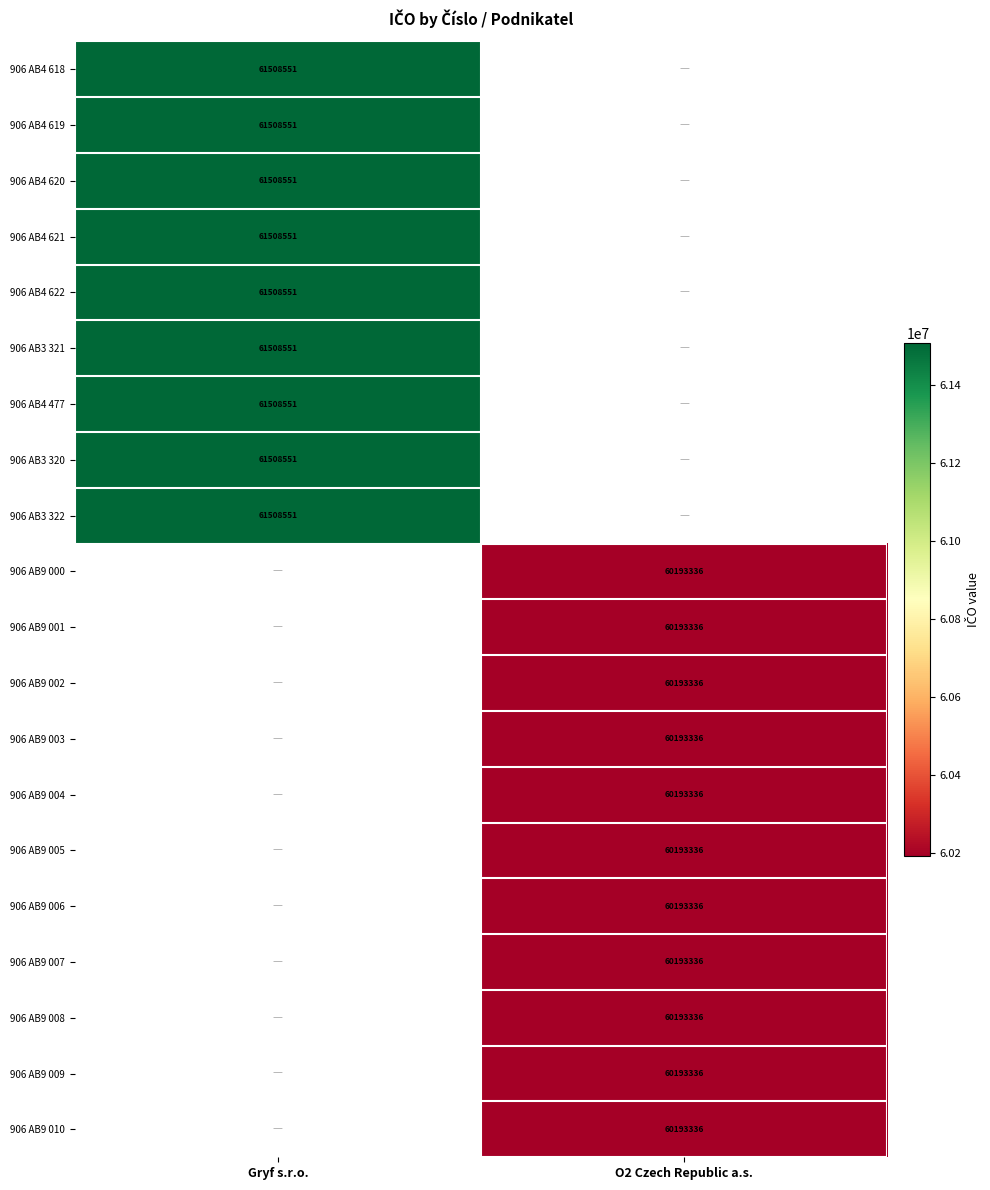

True or false: 906 AB9 007 has a value of 104156280 at O2 Czech Republic a.s..

False